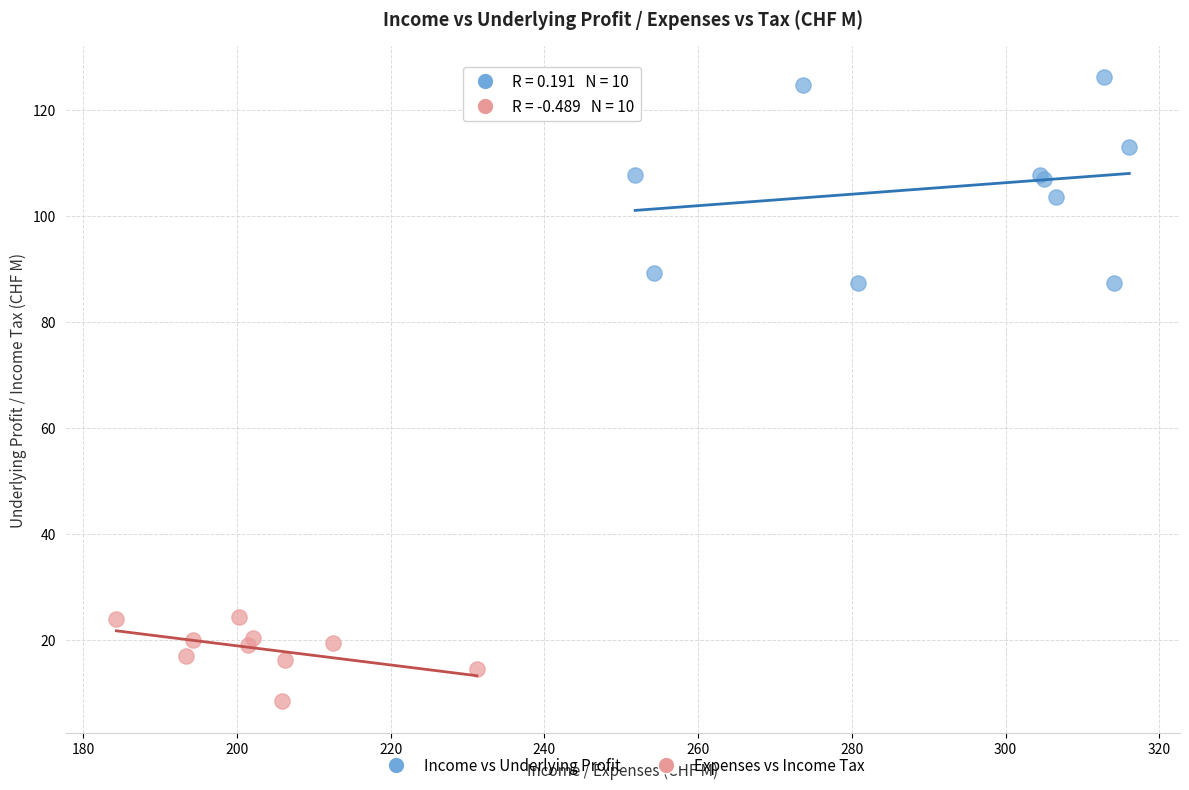

Which series has the widest spread of Y values?

Income vs Underlying Profit